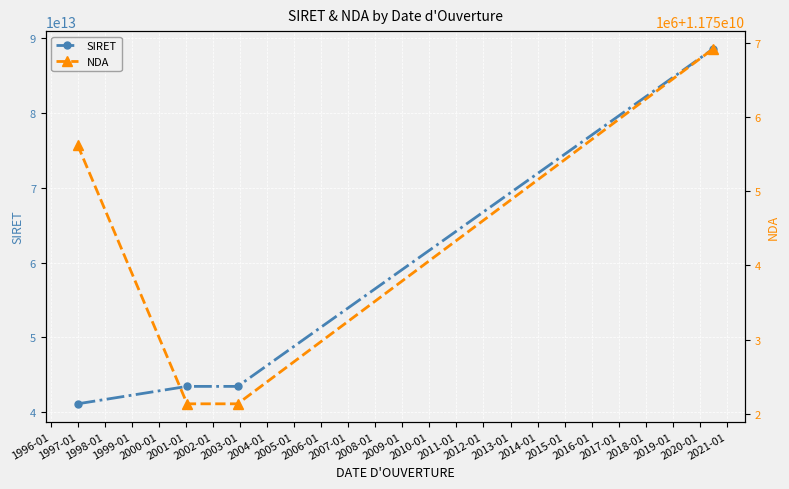

True or false: NDA and SIRET cross at least once.

False